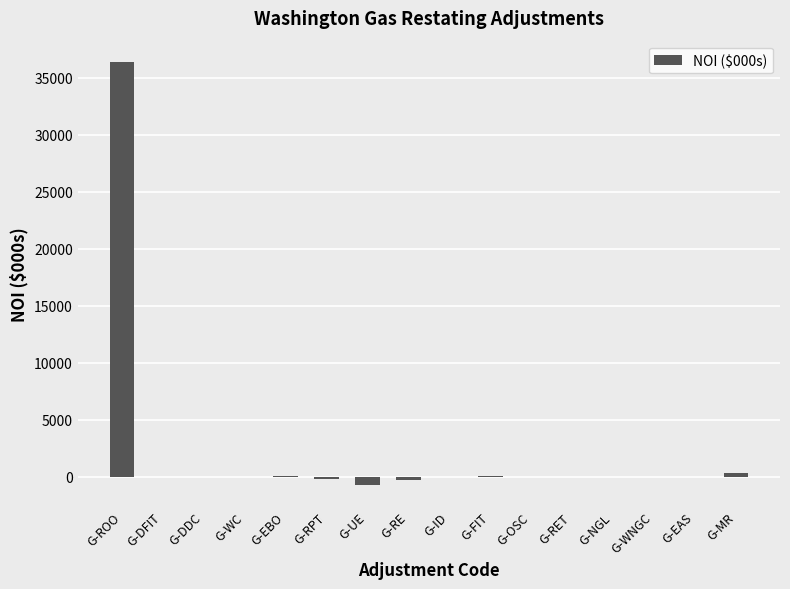

What is the sum of all values?

35583.3